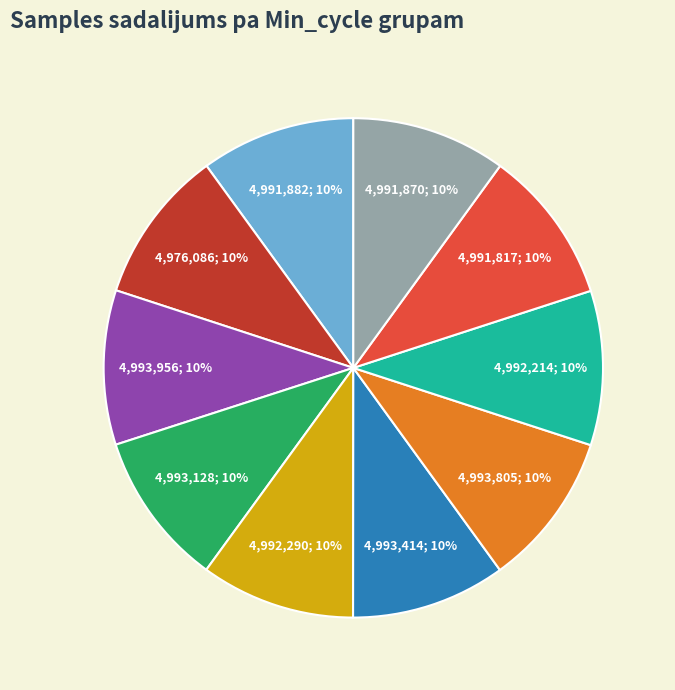

Is there any slice that represents more than half of the pie?

No